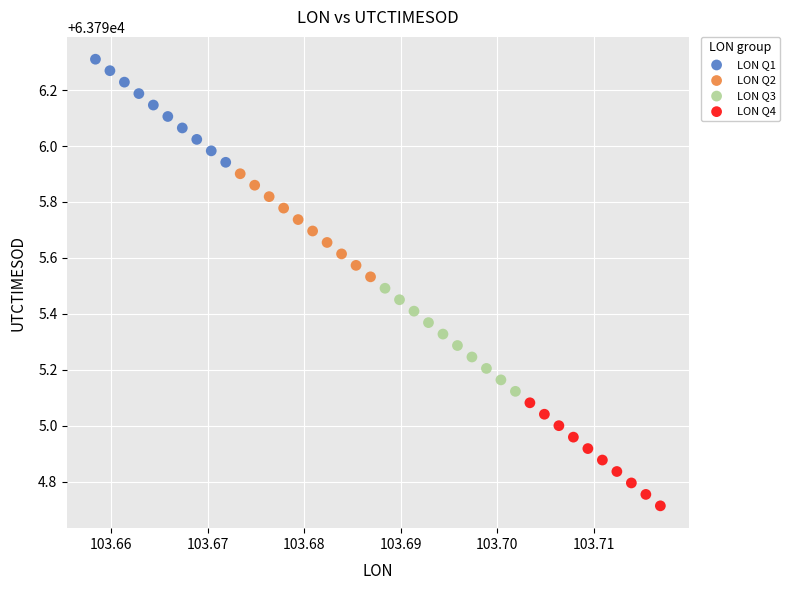

Which series contains the lowest Y value?

LON Q4